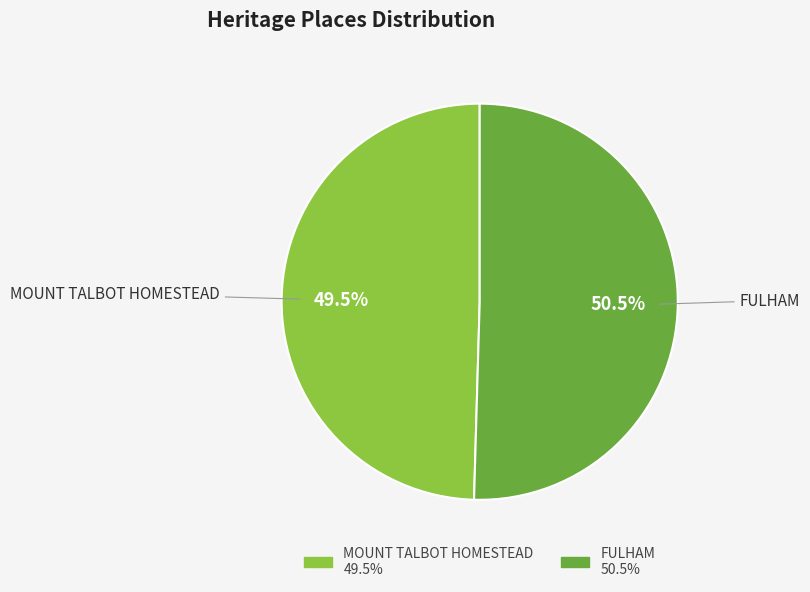

What percentage is NOT represented by FULHAM?

49.5%